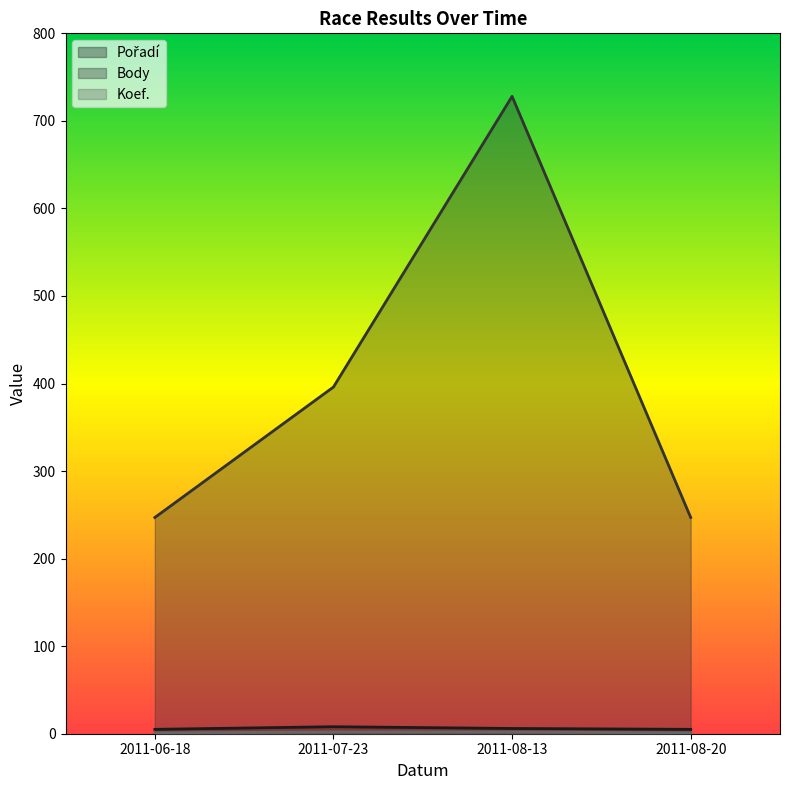

Does the chart have visible grid lines?

No